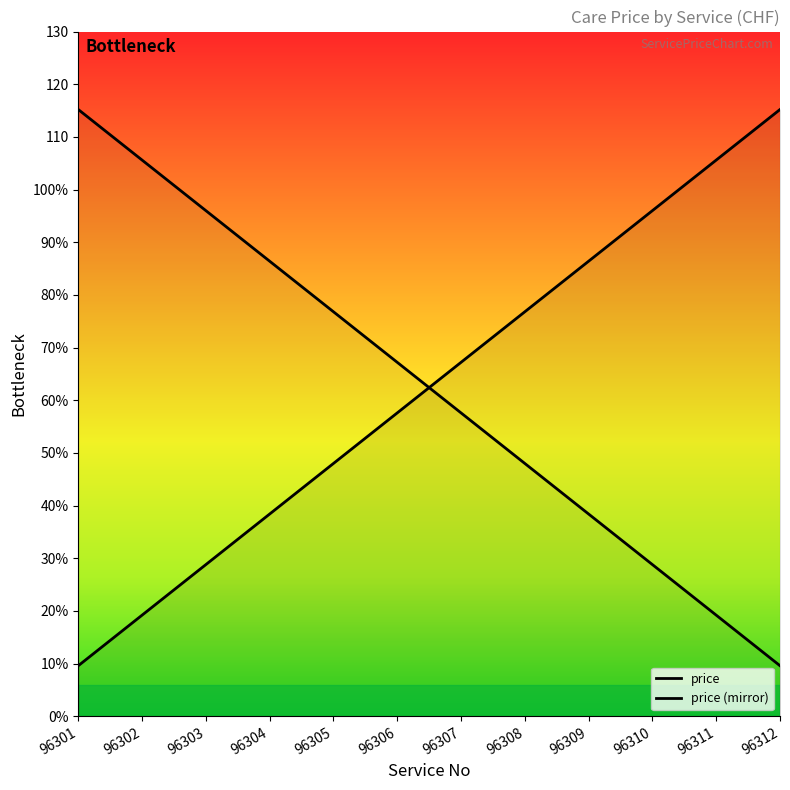

What is the approximate value at 96305?

48.0